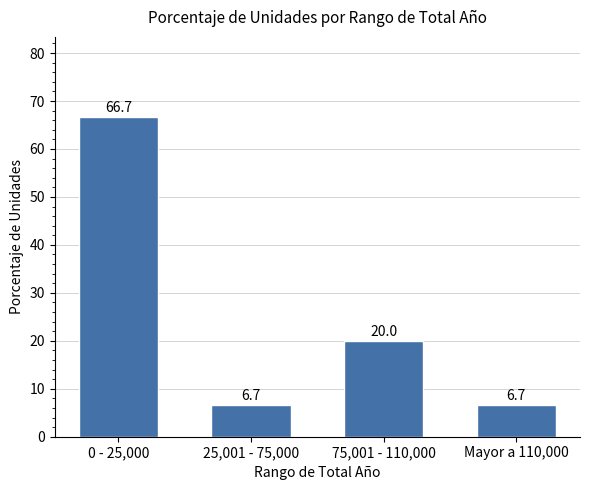

What is the sum of all values?

100.1